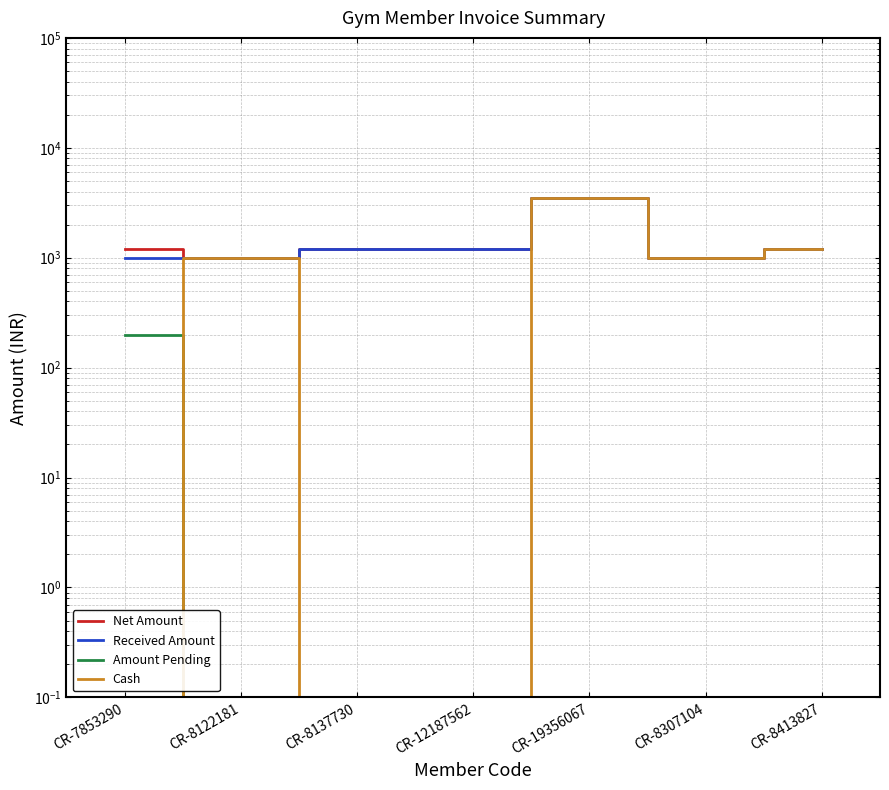

Which label corresponds to the smallest value in the chart?

CR-8122181